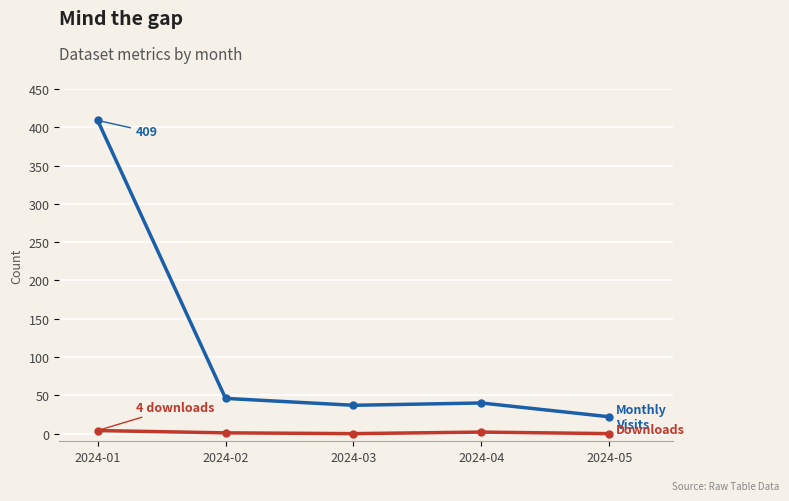

What is the difference between the highest and lowest values at 2024-05?

22